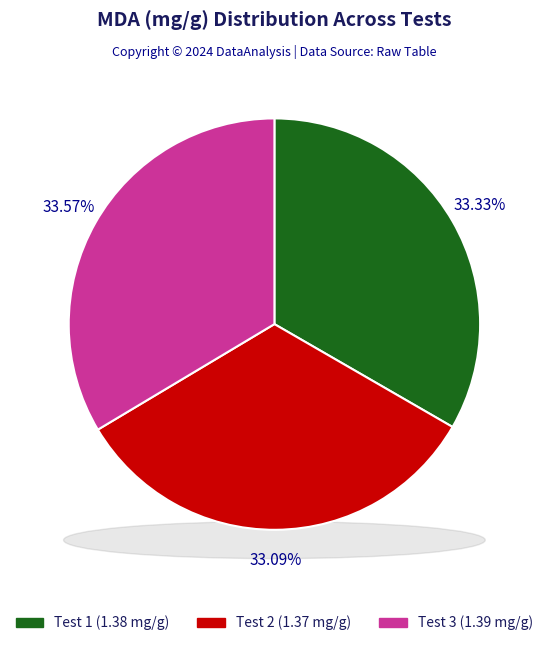

What percentage do Test 2 and Test 1 together represent?

66.4%